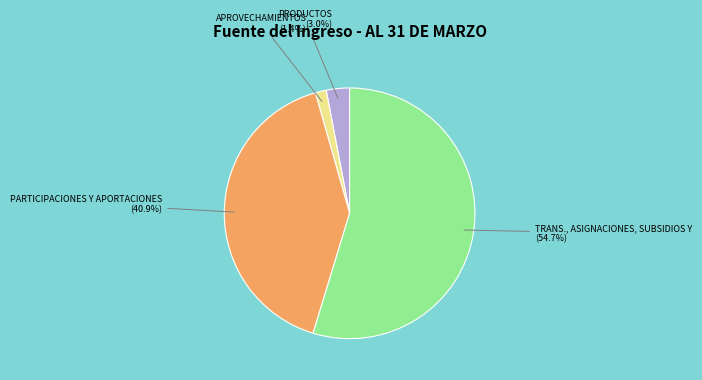

Rank the categories by value from highest to lowest.

TRANS., ASIGNACIONES, SUBSIDIOS Y, PARTICIPACIONES Y APORTACIONES, PRODUCTOS, APROVECHAMIENTOS